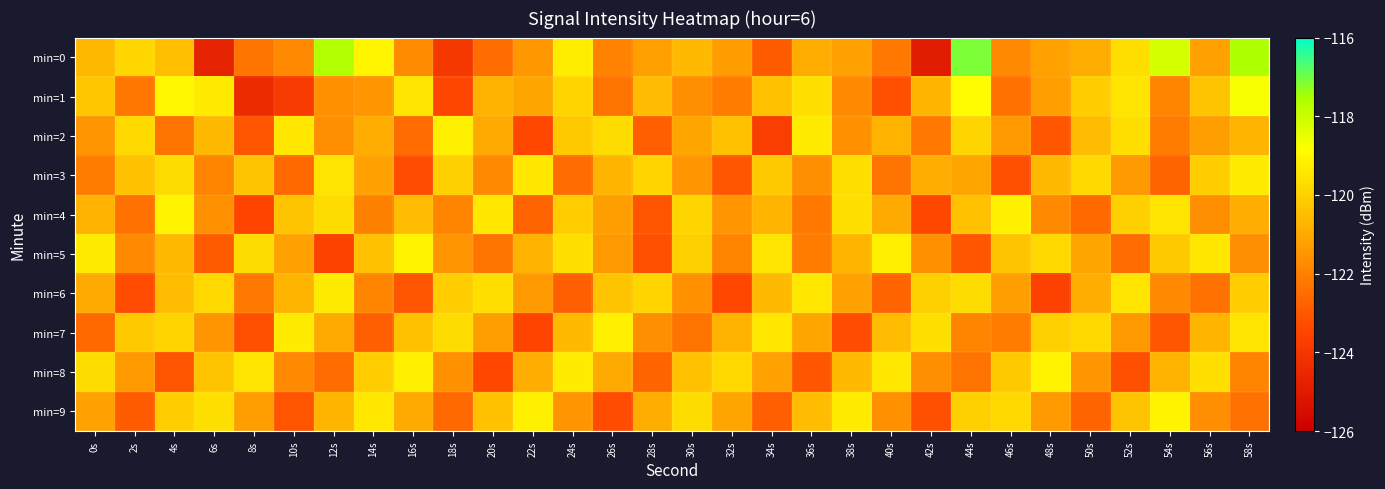

Reading left to right, extract all data points from this chart.

min=0: 0s=-120.6	2s=-119.9	4s=-120.5	6s=-124.7	8s=-122.3	10s=-121.8	12s=-117.6	14s=-119.1	16s=-121.7	18s=-123.9	20s=-122.5	22s=-121.5	24s=-119.3	26s=-122.0	28s=-121.3	30s=-120.6	32s=-121.3	34s=-122.9	36s=-120.9	38s=-121.2	40s=-122.2	42s=-124.9	44s=-117.1	46s=-121.8	48s=-121.2	50s=-121.0	52s=-119.6	54s=-118.2	56s=-121.2	58s=-117.6
min=1: 0s=-120.3	2s=-122.2	4s=-119.0	6s=-119.3	8s=-124.4	10s=-123.8	12s=-121.6	14s=-121.5	16s=-119.4	18s=-123.5	20s=-120.8	22s=-121.1	24s=-119.9	26s=-122.3	28s=-120.5	30s=-121.7	32s=-122.1	34s=-120.4	36s=-119.6	38s=-121.8	40s=-123.2	42s=-120.7	44s=-118.9	46s=-122.4	48s=-121.3	50s=-120.1	52s=-119.5	54s=-121.9	56s=-120.3	58s=-118.7
min=2: 0s=-121.5	2s=-119.8	4s=-122.3	6s=-120.6	8s=-123.1	10s=-119.4	12s=-121.7	14s=-120.9	16s=-122.5	18s=-119.2	20s=-121.0	22s=-123.4	24s=-120.2	26s=-119.7	28s=-122.8	30s=-121.1	32s=-120.4	34s=-123.7	36s=-119.3	38s=-121.6	40s=-120.8	42s=-122.2	44s=-119.9	46s=-121.4	48s=-123.0	50s=-120.5	52s=-119.6	54s=-122.1	56s=-121.3	58s=-120.7
min=3: 0s=-122.1	2s=-120.4	4s=-119.7	6s=-121.9	8s=-120.3	10s=-122.6	12s=-119.5	14s=-121.2	16s=-123.3	18s=-120.0	20s=-121.8	22s=-119.4	24s=-122.5	26s=-120.7	28s=-119.9	30s=-121.5	32s=-123.0	34s=-120.2	36s=-121.7	38s=-119.6	40s=-122.3	42s=-120.9	44s=-121.1	46s=-123.2	48s=-120.6	50s=-119.8	52s=-121.4	54s=-122.7	56s=-120.1	58s=-119.3
min=4: 0s=-120.8	2s=-122.4	4s=-119.1	6s=-121.6	8s=-123.5	10s=-120.3	12s=-119.7	14s=-122.0	16s=-120.5	18s=-121.9	20s=-119.4	22s=-122.7	24s=-120.1	26s=-121.3	28s=-123.1	30s=-119.9	32s=-121.5	34s=-120.7	36s=-122.2	38s=-119.6	40s=-121.0	42s=-123.4	44s=-120.4	46s=-119.2	48s=-121.8	50s=-122.6	52s=-120.0	54s=-119.5	56s=-121.7	58s=-120.9
min=5: 0s=-119.3	2s=-121.8	4s=-120.6	6s=-122.9	8s=-119.7	10s=-121.2	12s=-123.6	14s=-120.4	16s=-119.1	18s=-121.5	20s=-122.3	22s=-120.8	24s=-119.6	26s=-121.4	28s=-123.2	30s=-120.0	32s=-121.9	34s=-119.5	36s=-122.1	38s=-120.7	40s=-119.2	42s=-121.6	44s=-123.0	46s=-120.3	48s=-119.8	50s=-121.1	52s=-122.5	54s=-120.2	56s=-119.4	58s=-121.7
min=6: 0s=-121.0	2s=-123.3	4s=-120.5	6s=-119.8	8s=-122.2	10s=-120.7	12s=-119.3	14s=-121.9	16s=-123.1	18s=-120.1	20s=-119.6	22s=-121.4	24s=-122.8	26s=-120.3	28s=-119.9	30s=-121.6	32s=-123.4	34s=-120.6	36s=-119.4	38s=-121.2	40s=-122.7	42s=-120.0	44s=-119.7	46s=-121.3	48s=-123.6	50s=-120.9	52s=-119.5	54s=-121.8	56s=-122.4	58s=-120.1
min=7: 0s=-122.6	2s=-120.2	4s=-119.9	6s=-121.5	8s=-123.2	10s=-119.3	12s=-121.0	14s=-122.8	16s=-120.4	18s=-119.7	20s=-121.3	22s=-123.5	24s=-120.6	26s=-119.2	28s=-121.7	30s=-122.3	32s=-120.8	34s=-119.4	36s=-121.1	38s=-123.3	40s=-120.5	42s=-119.6	44s=-121.9	46s=-122.1	48s=-120.0	50s=-119.8	52s=-121.4	54s=-123.0	56s=-120.7	58s=-119.5
min=8: 0s=-119.7	2s=-121.4	4s=-123.1	6s=-120.3	8s=-119.5	10s=-121.8	12s=-122.5	14s=-120.1	16s=-119.2	18s=-121.6	20s=-123.4	22s=-120.9	24s=-119.3	26s=-121.0	28s=-122.7	30s=-120.4	32s=-119.8	34s=-121.2	36s=-123.0	38s=-120.6	40s=-119.4	42s=-121.7	44s=-122.3	46s=-120.2	48s=-119.1	50s=-121.5	52s=-123.2	54s=-120.8	56s=-119.6	58s=-121.9
min=9: 0s=-121.2	2s=-122.9	4s=-120.1	6s=-119.6	8s=-121.3	10s=-123.1	12s=-120.7	14s=-119.4	16s=-121.0	18s=-122.6	20s=-120.4	22s=-119.2	24s=-121.5	26s=-123.3	28s=-120.9	30s=-119.7	32s=-121.1	34s=-122.8	36s=-120.5	38s=-119.3	40s=-121.6	42s=-123.2	44s=-120.0	46s=-119.8	48s=-121.4	50s=-122.7	52s=-120.3	54s=-119.1	56s=-121.7	58s=-122.4